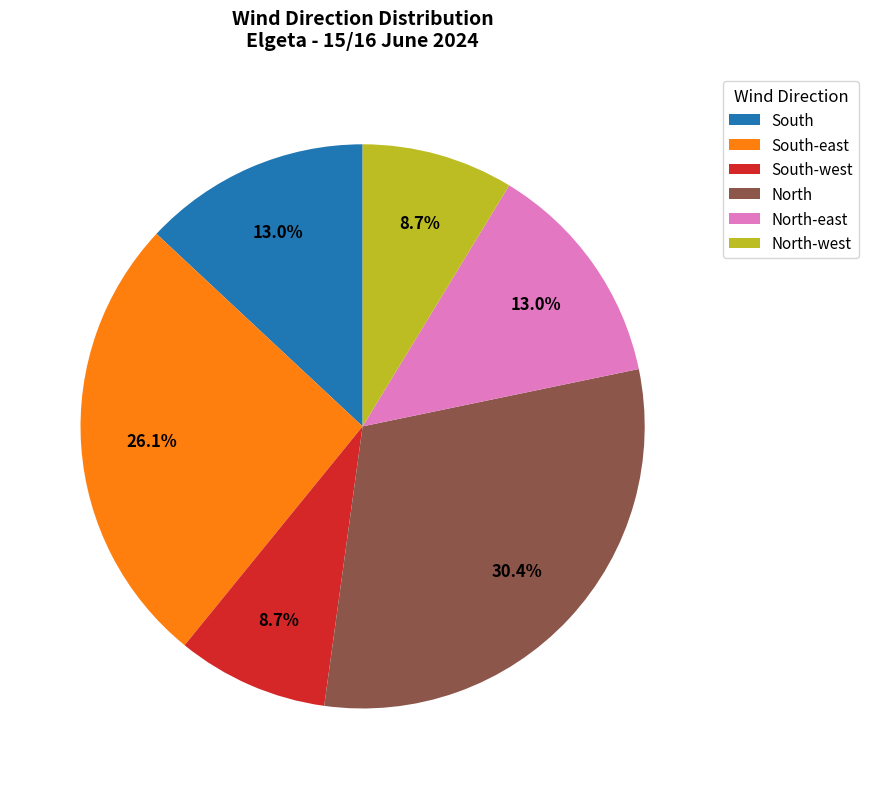

Which category has the biggest portion of the pie?

North